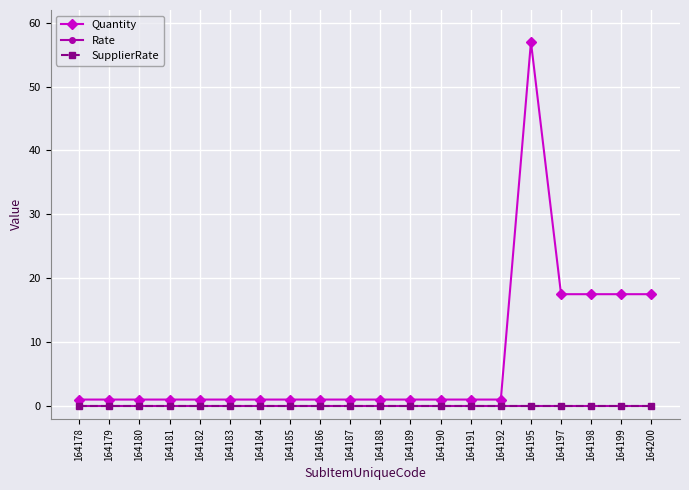

At 164199, list the series in order from smallest to largest.

Rate, SupplierRate, Quantity